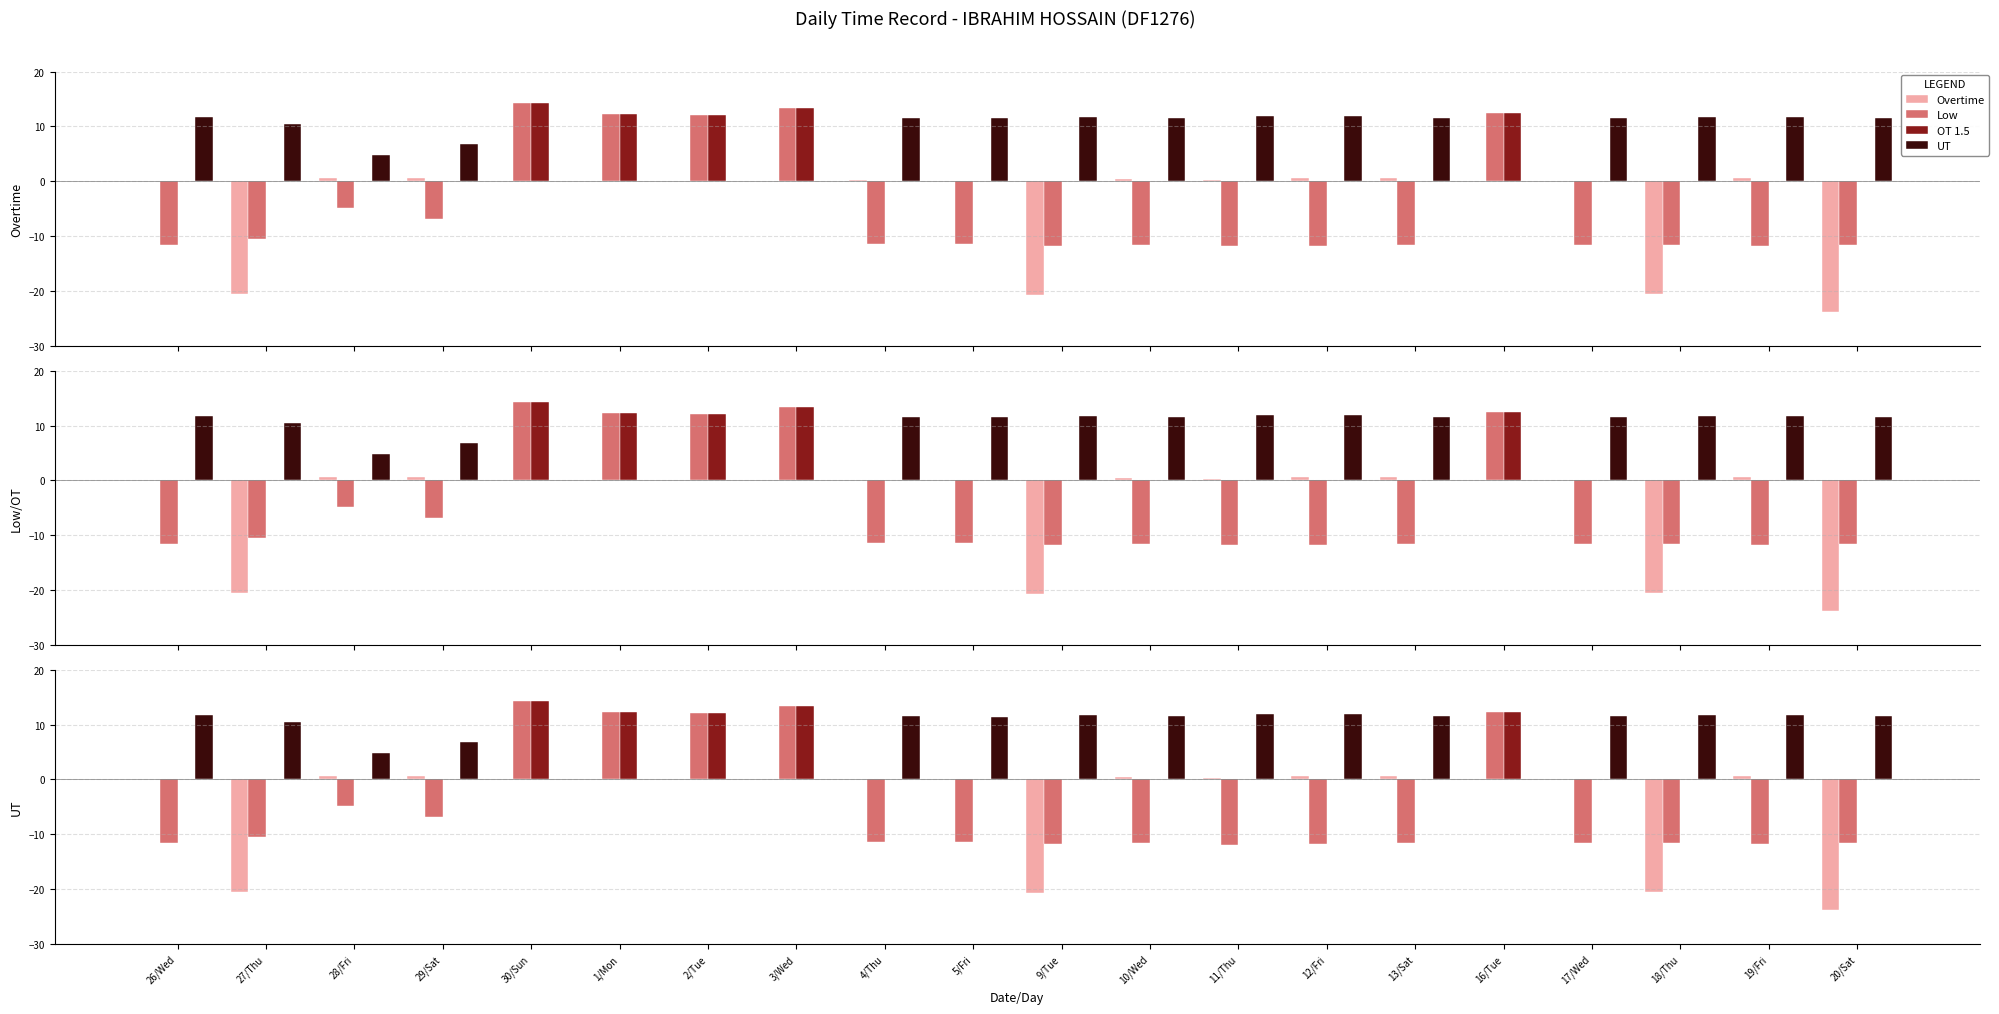

Which series has the largest total across all categories?

UT